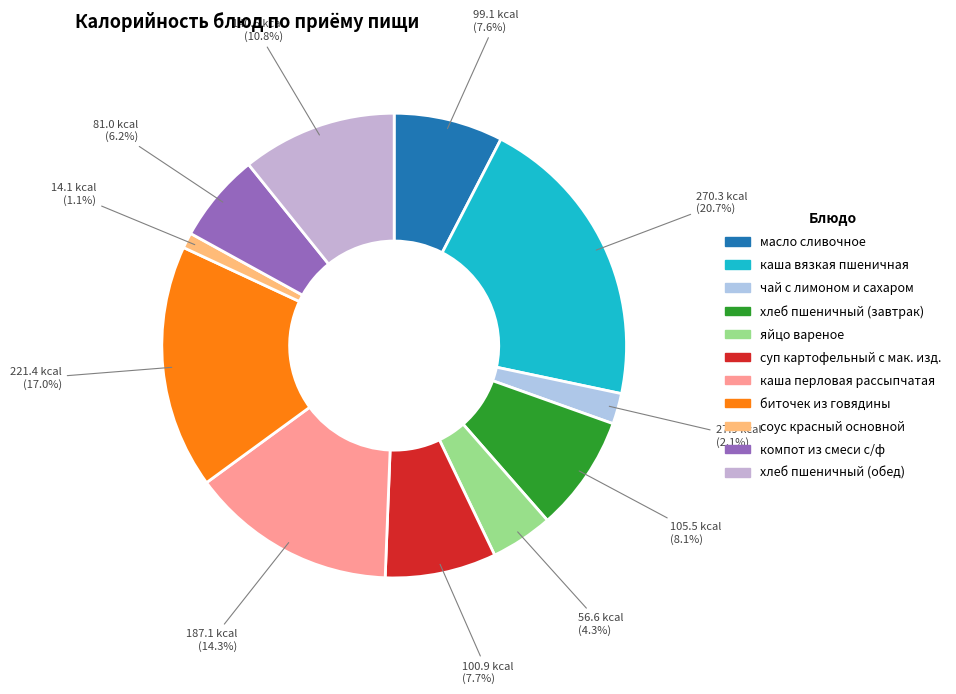

To the nearest percent, what portion does суп картофельный с мак. изд. represent?

8%